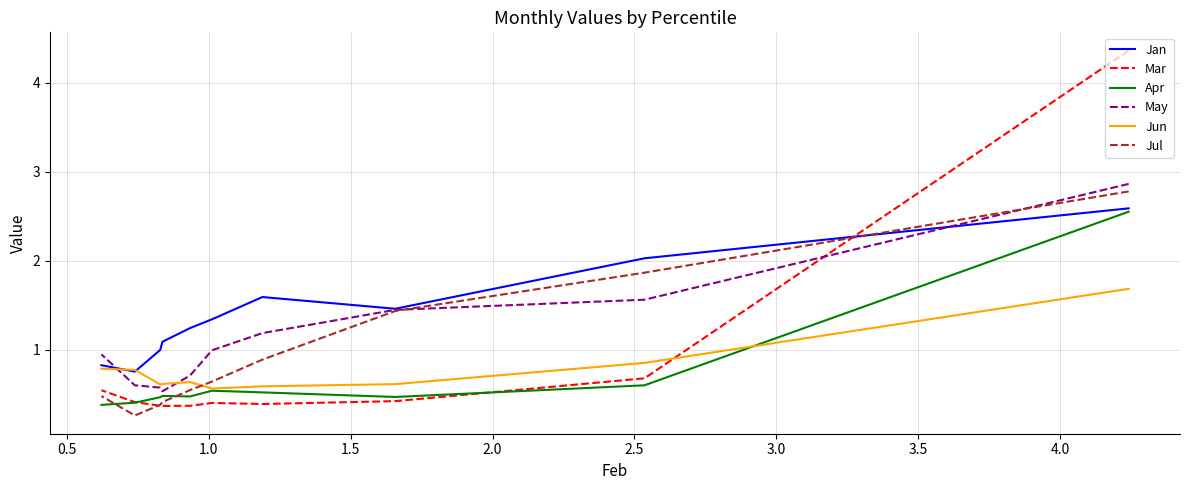

What are all the series names shown in the legend?

Jan, Mar, Apr, May, Jun, Jul